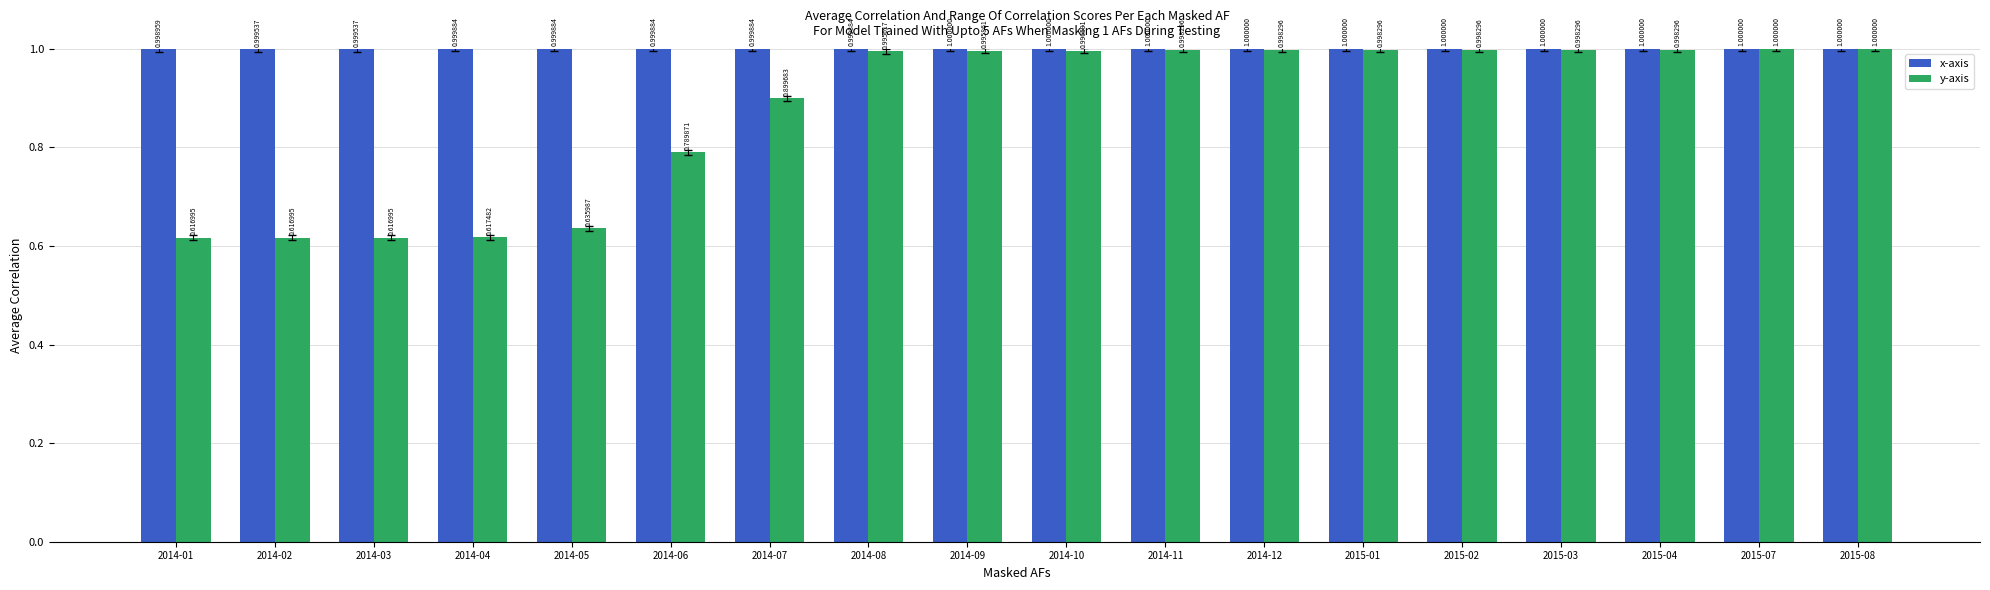

Which series has the largest range (max minus min)?

y-axis